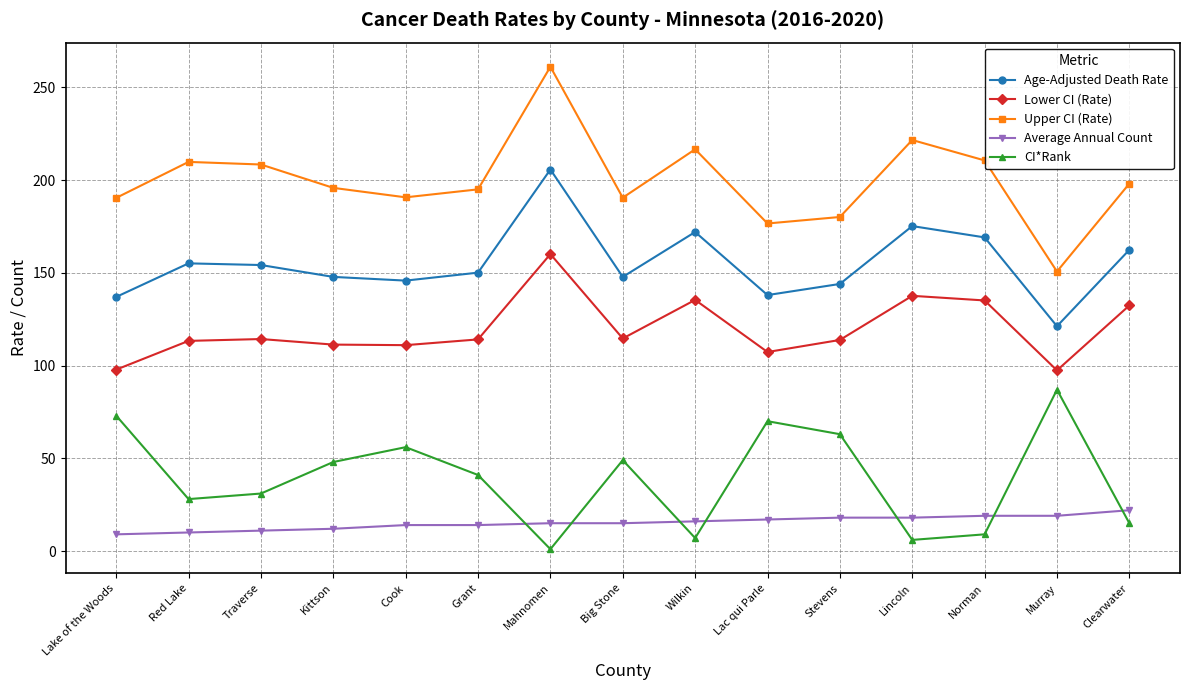

What is the spread (max minus min) of values at Cook?

176.7